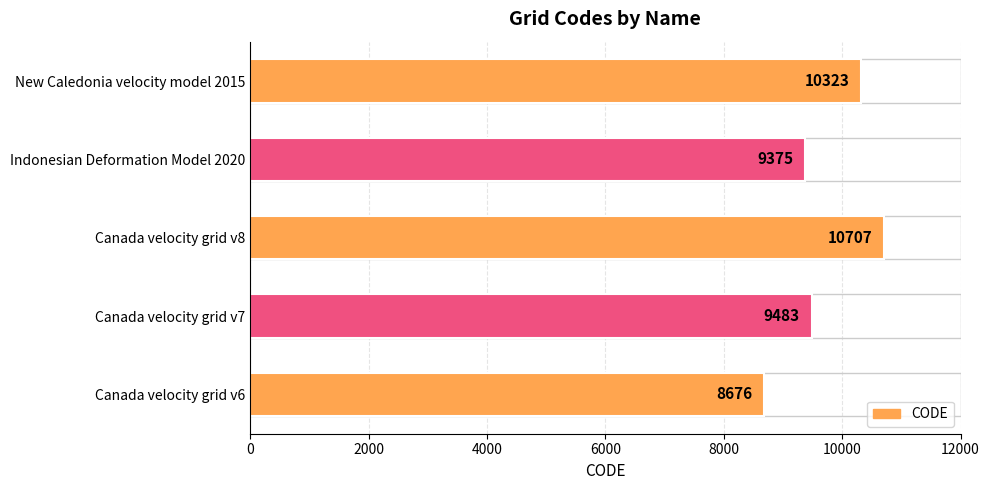

Between Canada velocity grid v8 and Canada velocity grid v7, which is larger?

Canada velocity grid v8